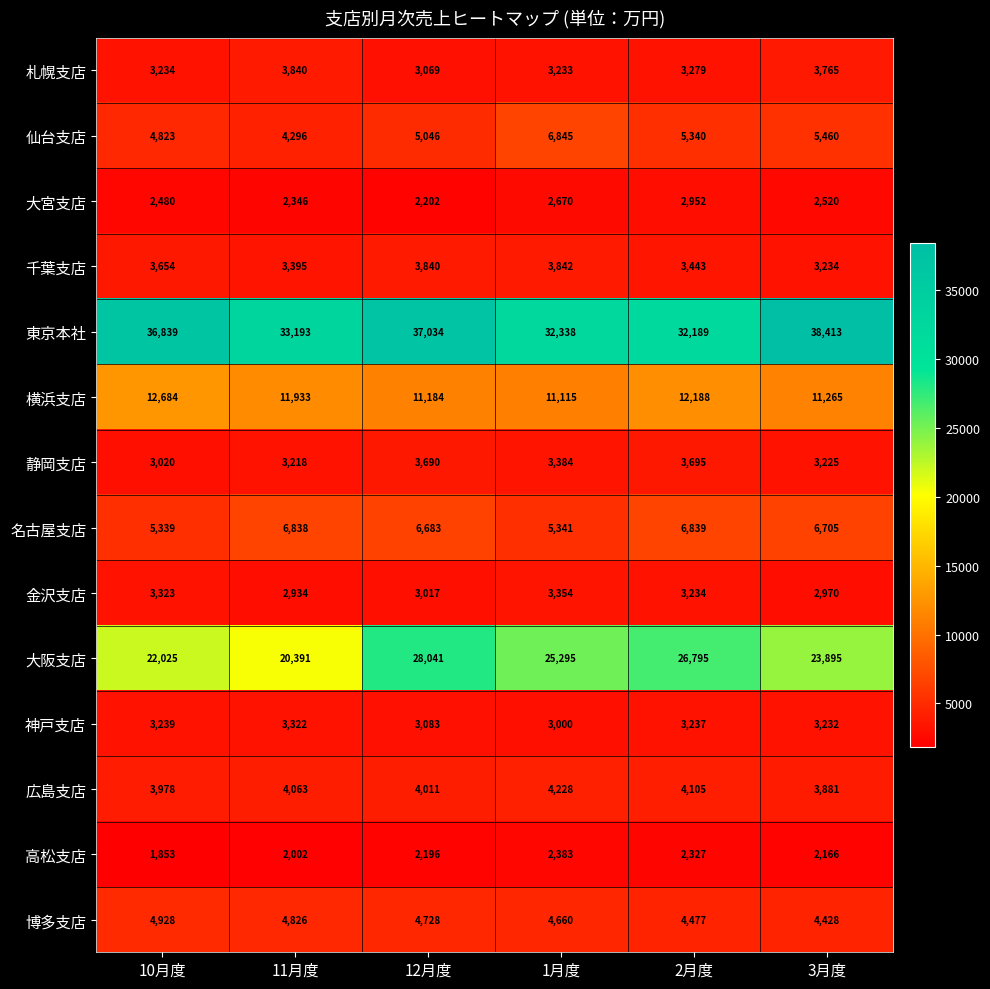

Which series has the largest total across all categories?

東京本社